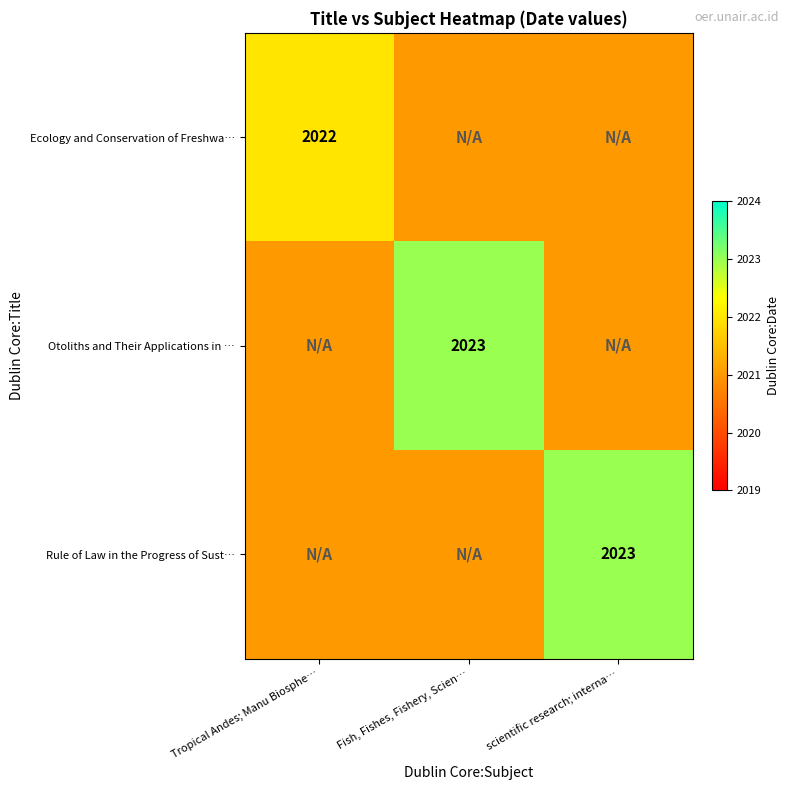

True or false: Rule of Law in the Progress of Sust… has a value of 2023 at scientific research; interna….

True